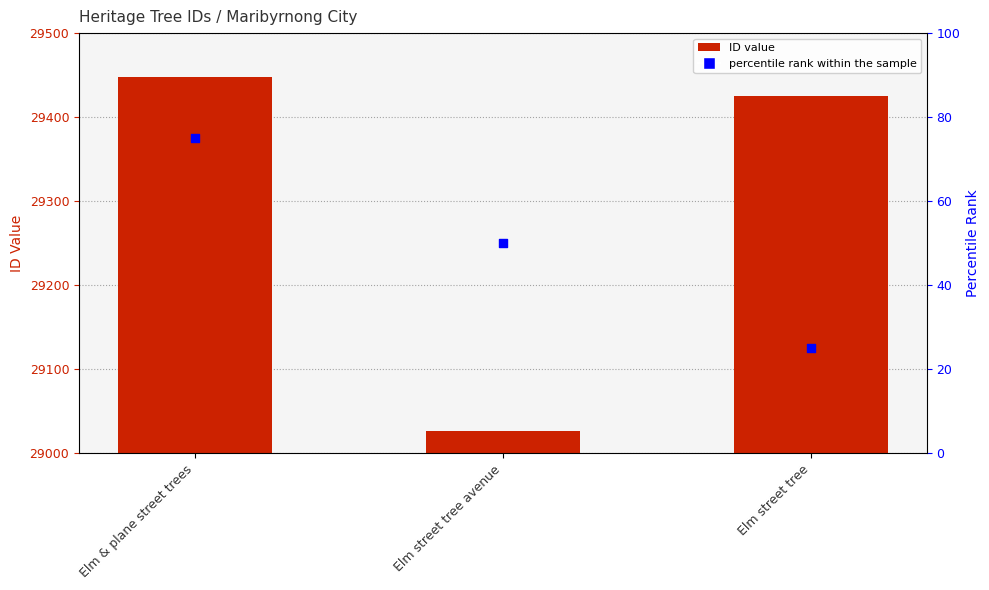

Which series reaches the minimum Y coordinate?

percentile rank within the sample